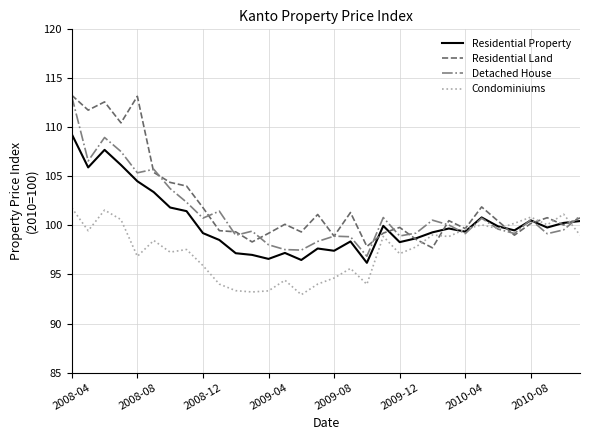

What is the greatest value displayed?

113.3